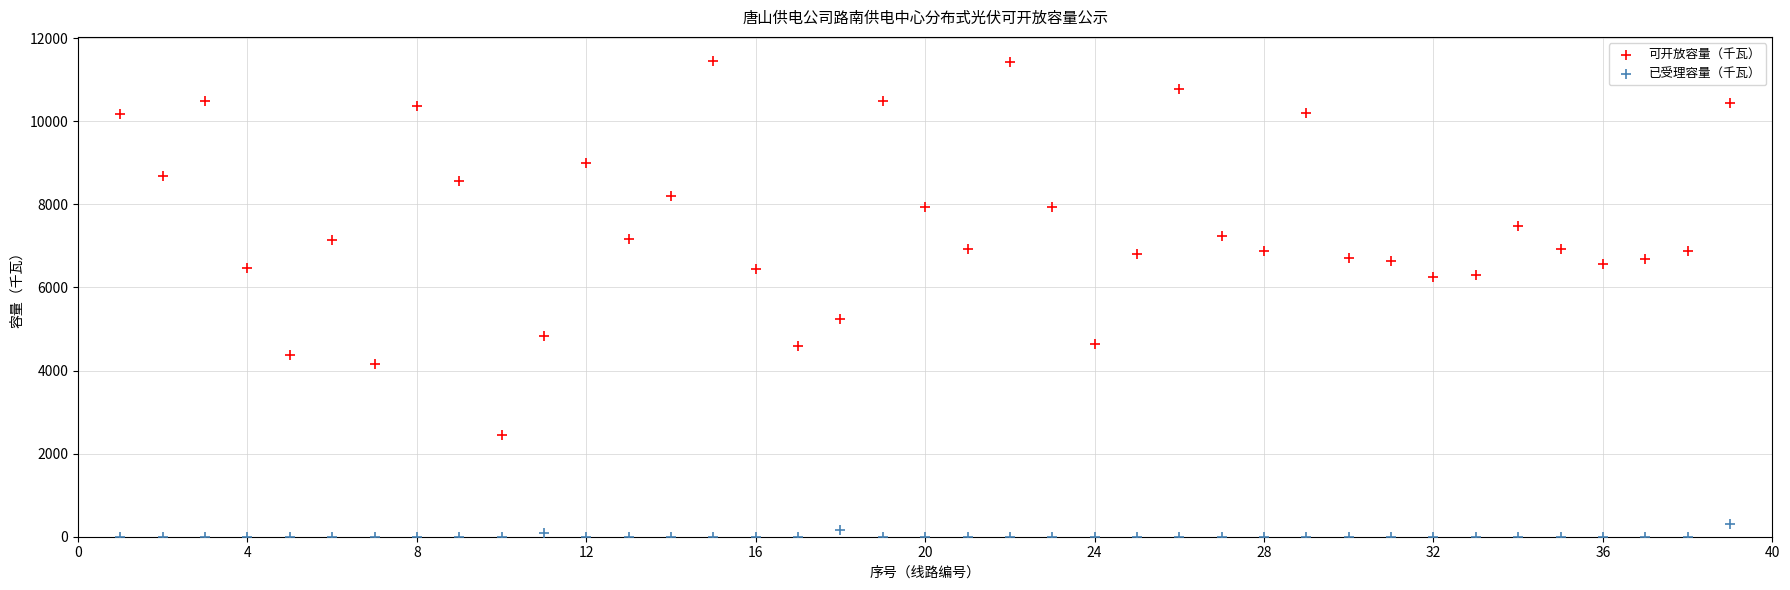

What are all the series names shown in the legend?

可开放容量（千瓦）, 已受理容量（千瓦）